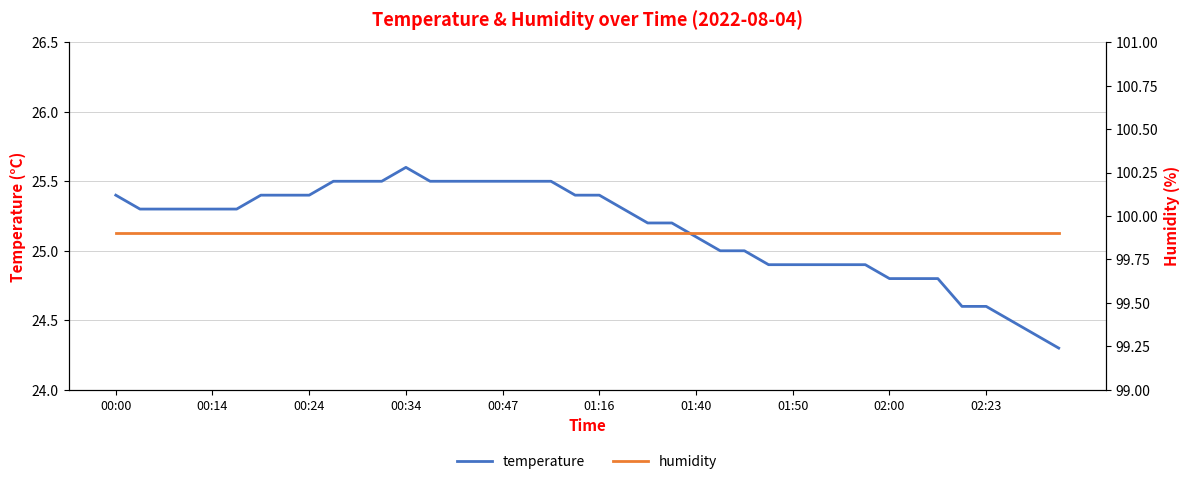

What is the spread (max minus min) of values at 00:00?

74.5